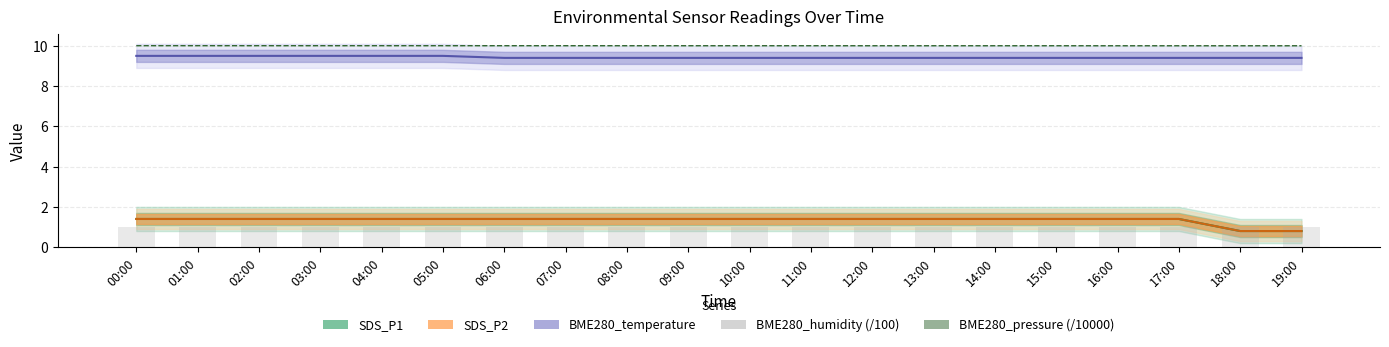

Is it true that BME280_humidity (/100) equals 1.5 at 12:00?

False